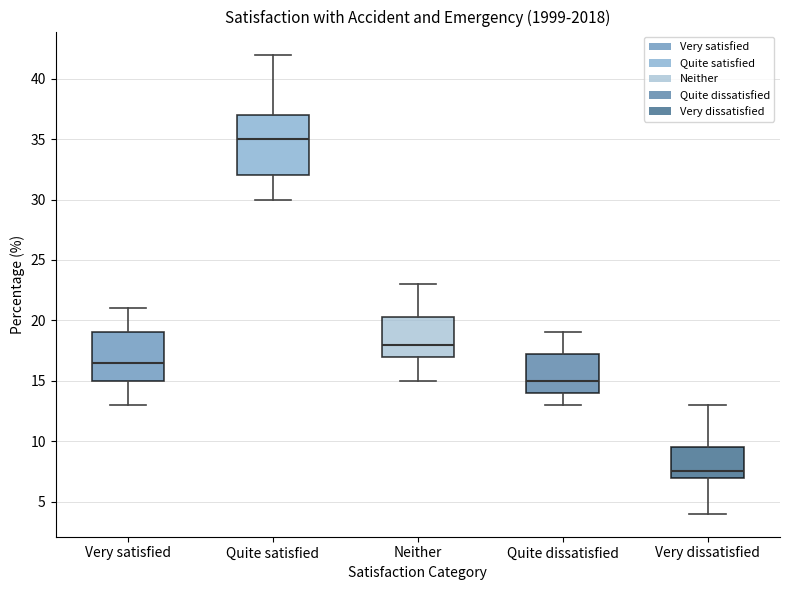

Where does the upper whisker of the box for Very satisfied end on the y-axis? The values are not printed on the chart, so give them approximately, as read against the axis.

21.0